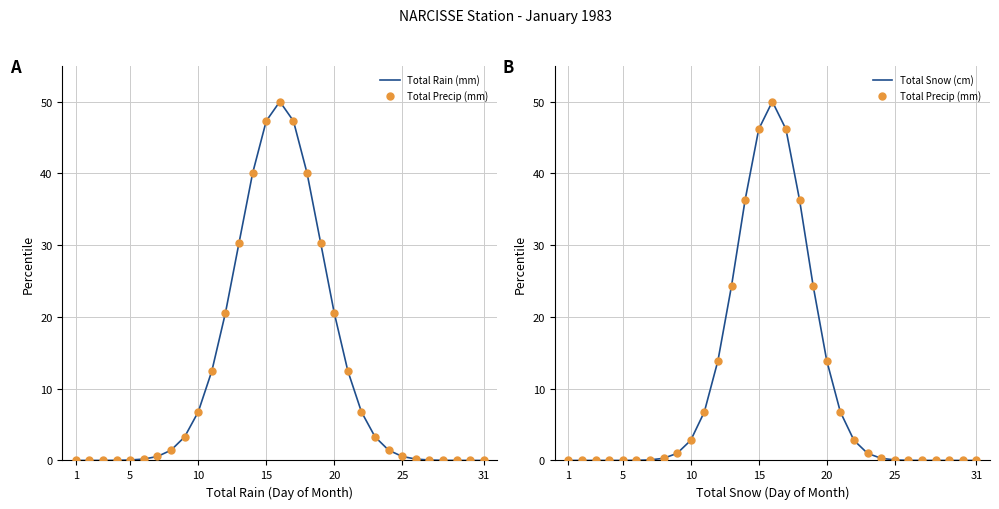

At 10, list the series in order from largest to smallest.

Total Rain (mm), Total Precip (mm), Total Snow (cm)